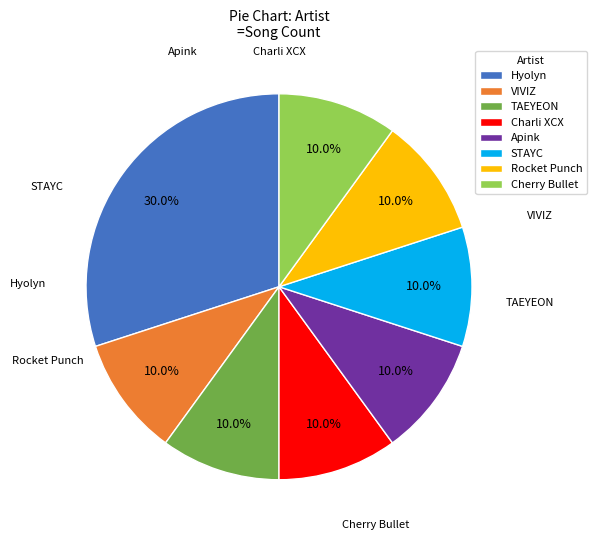

Between Apink and Rocket Punch, which is larger?

Apink